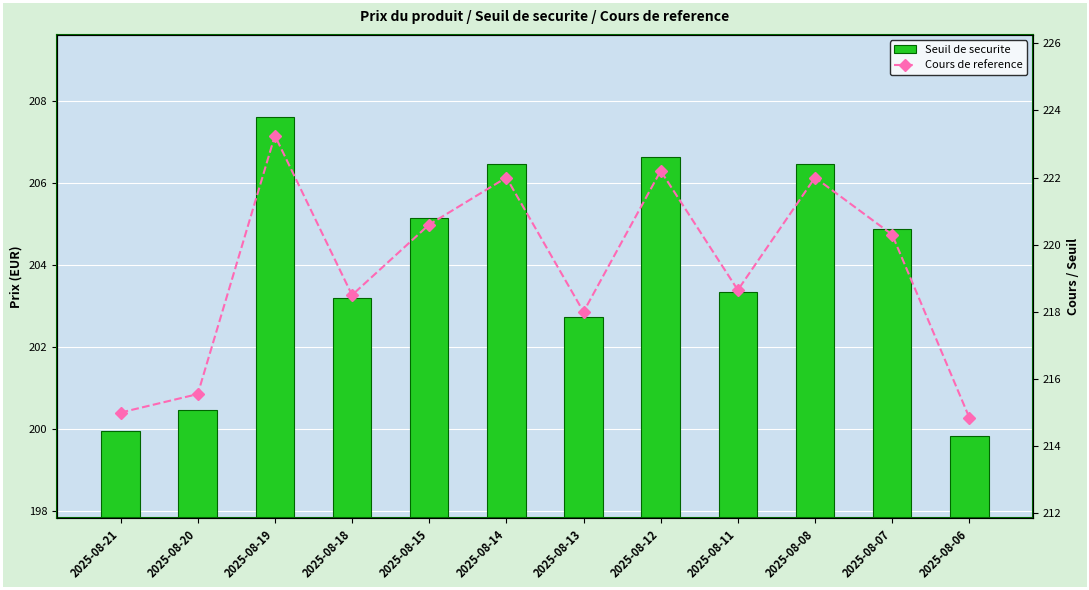

At which category is the sum across all series the highest?

2025-08-19